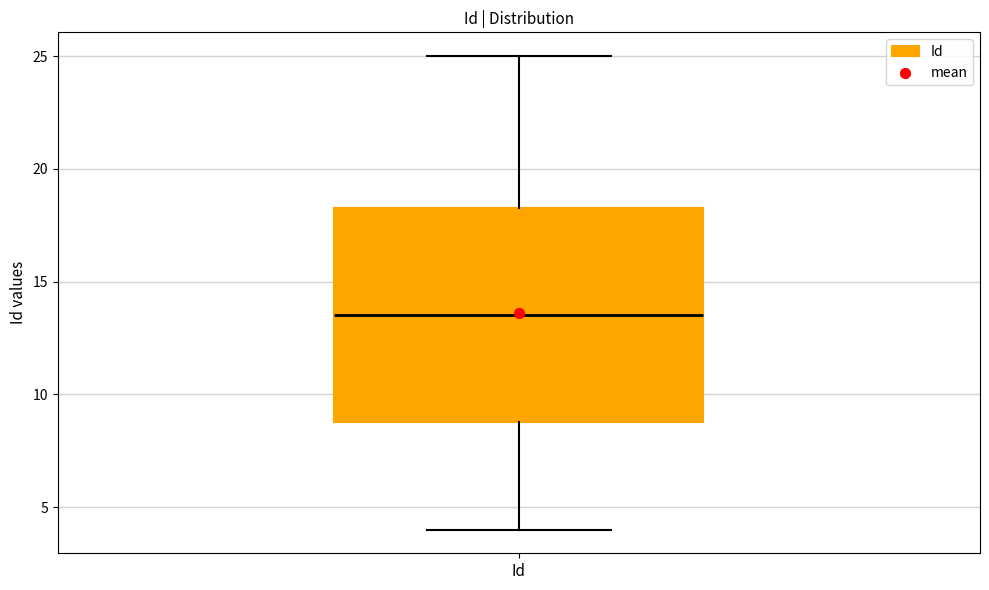

Transcribe this box plot: give where the median line is, the range the box spans, and where the two whiskers end, as read against the y-axis. The values are not printed on the chart, so give them approximately, as read against the axis.

median 13.5, box 9.0 to 18.5, whiskers 4.0 to 25.0